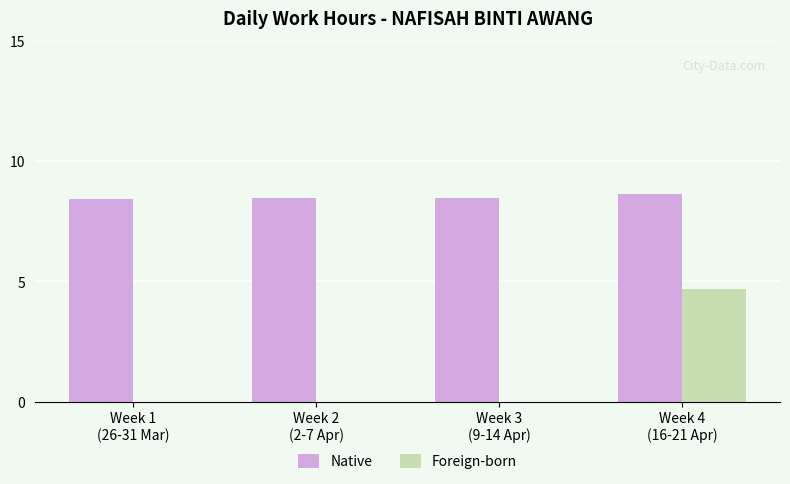

Does the chart contain stacked bars?

No